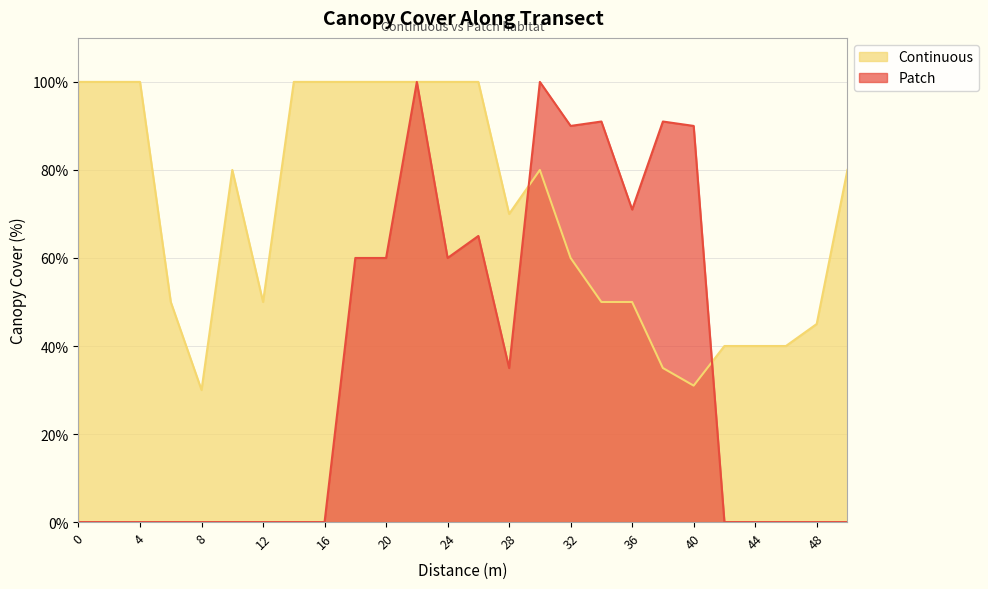

How many lines are shown in the chart?

2